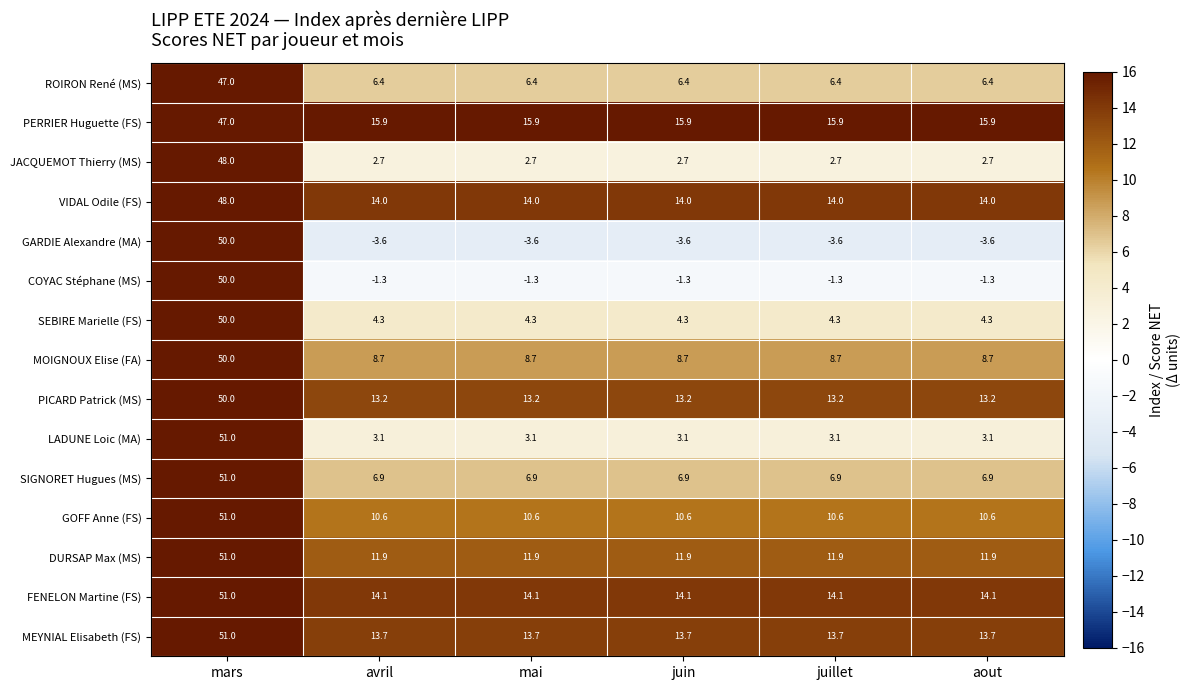

The COYAC Stéphane (MS) series shows 71.8 at mars. True or false?

False